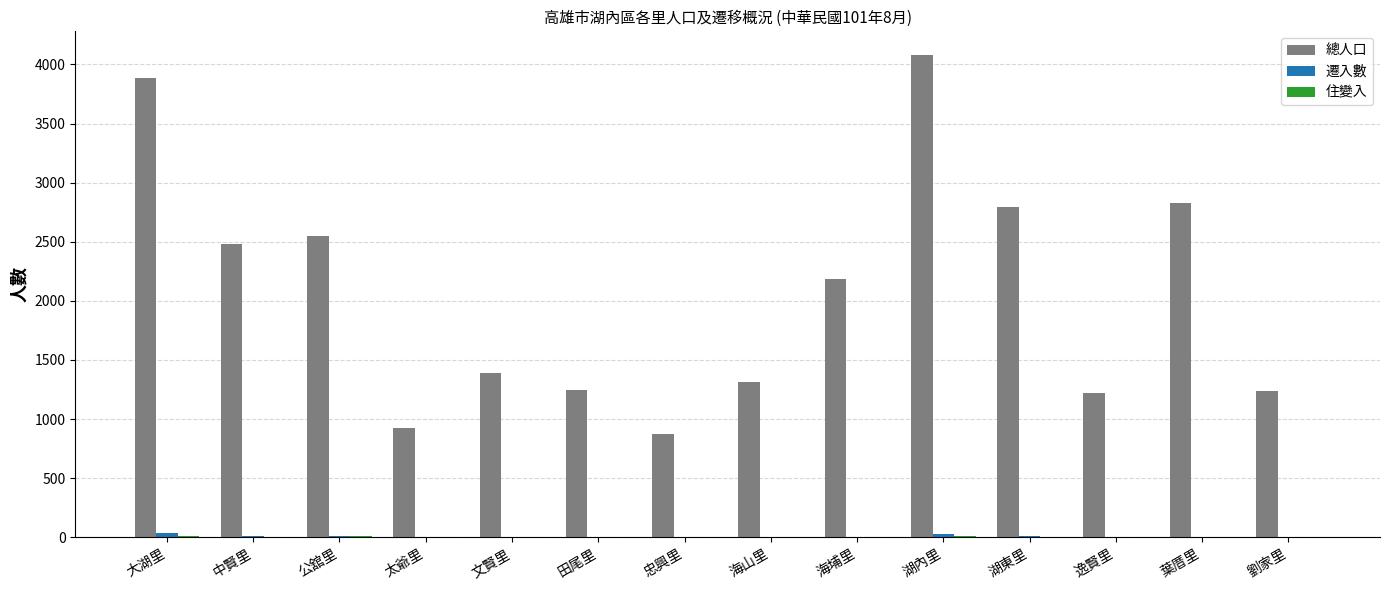

What is the maximum value shown in the chart?

4076